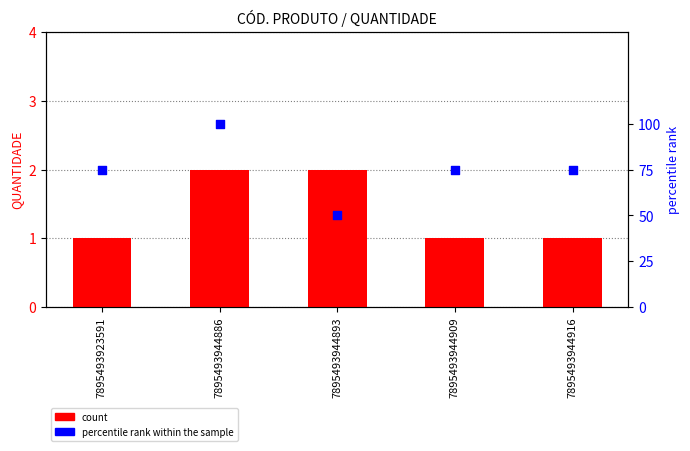

What are all the series names shown in the legend?

count, percentile rank within the sample